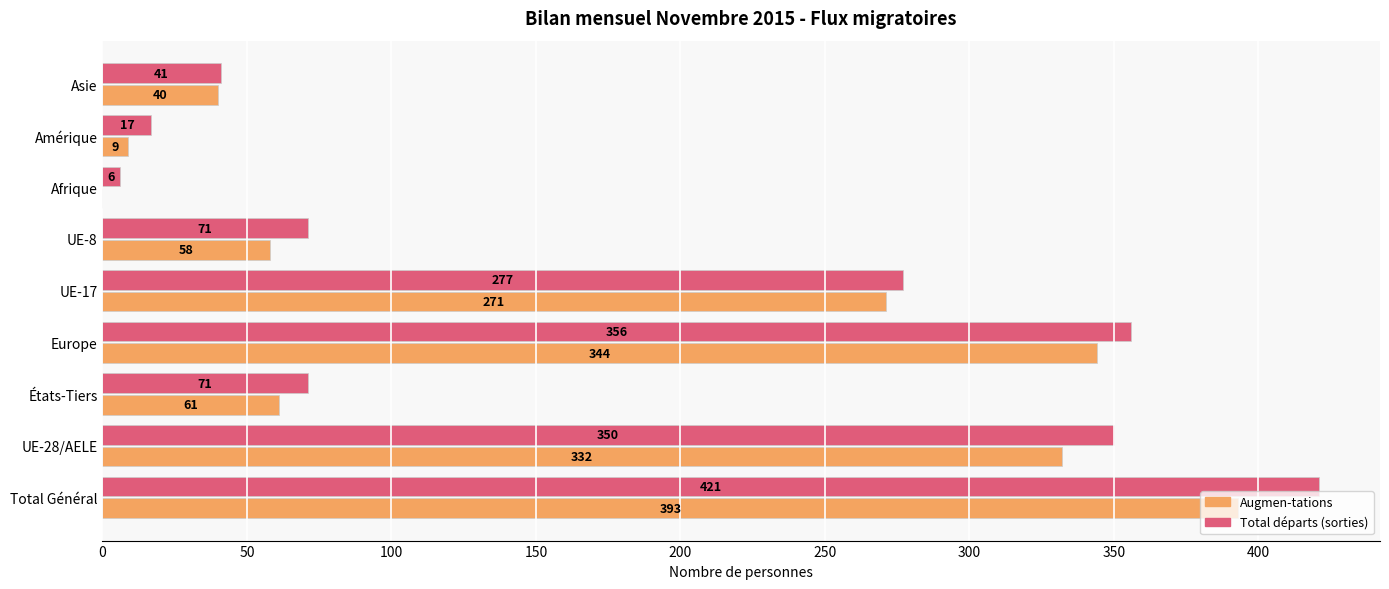

At which label does Total départs (sorties) reach its peak?

Total Général